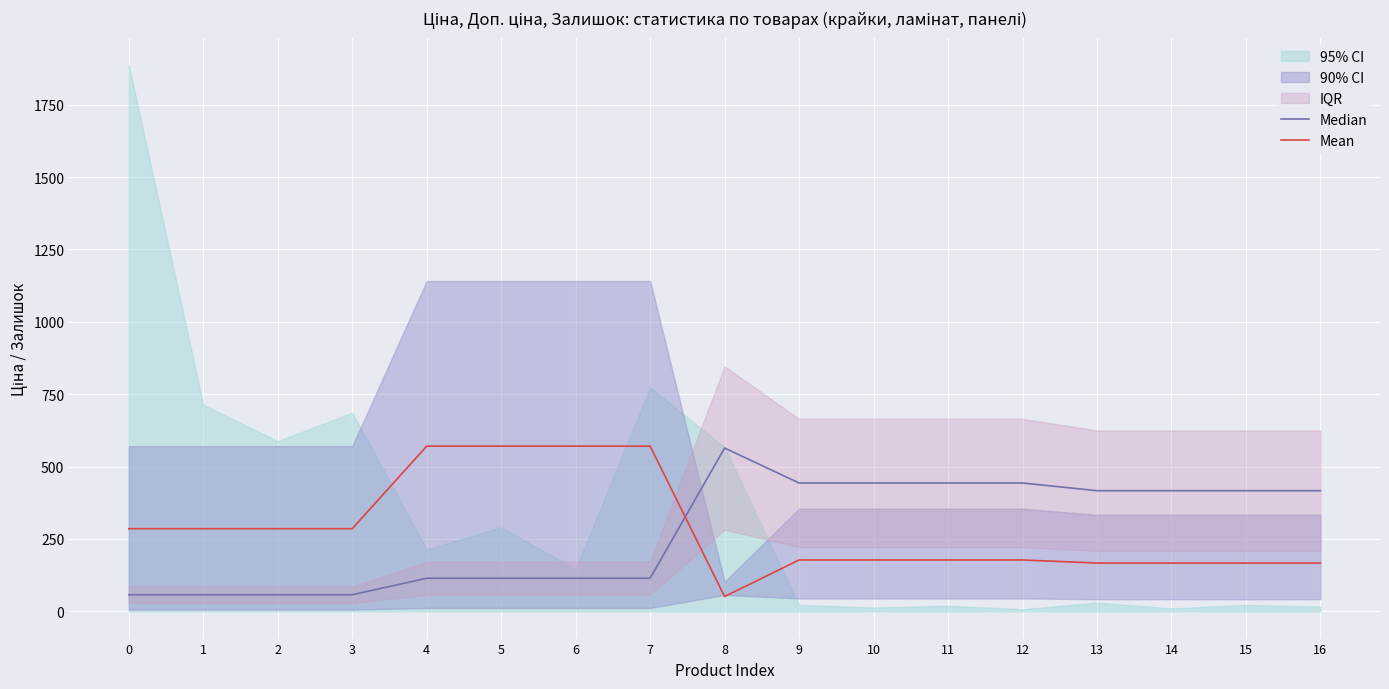

How many lines are shown in the chart?

2